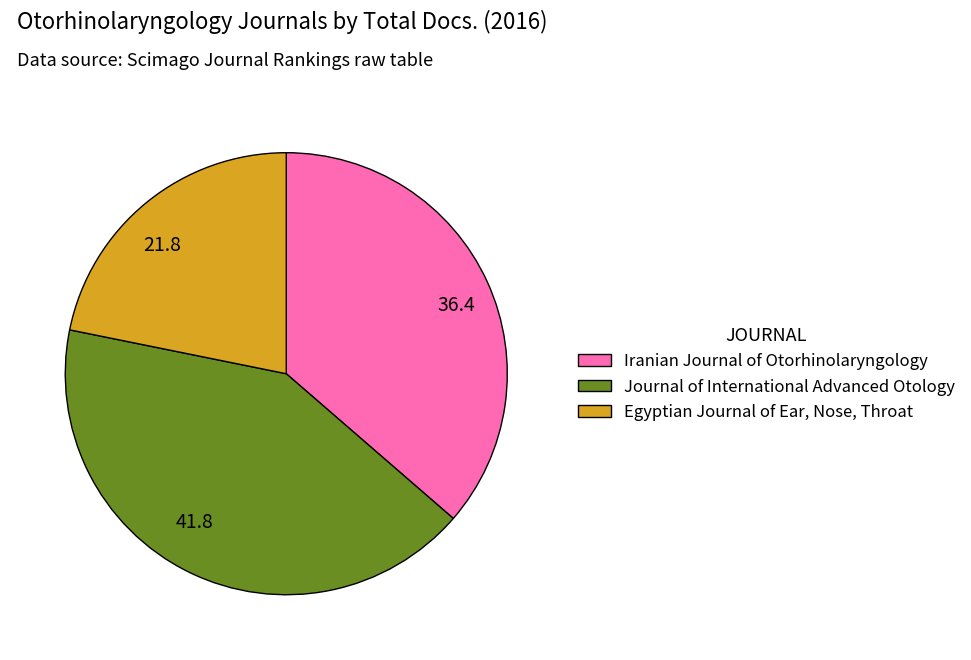

Does 41.8 account for over 50% of the chart?

No